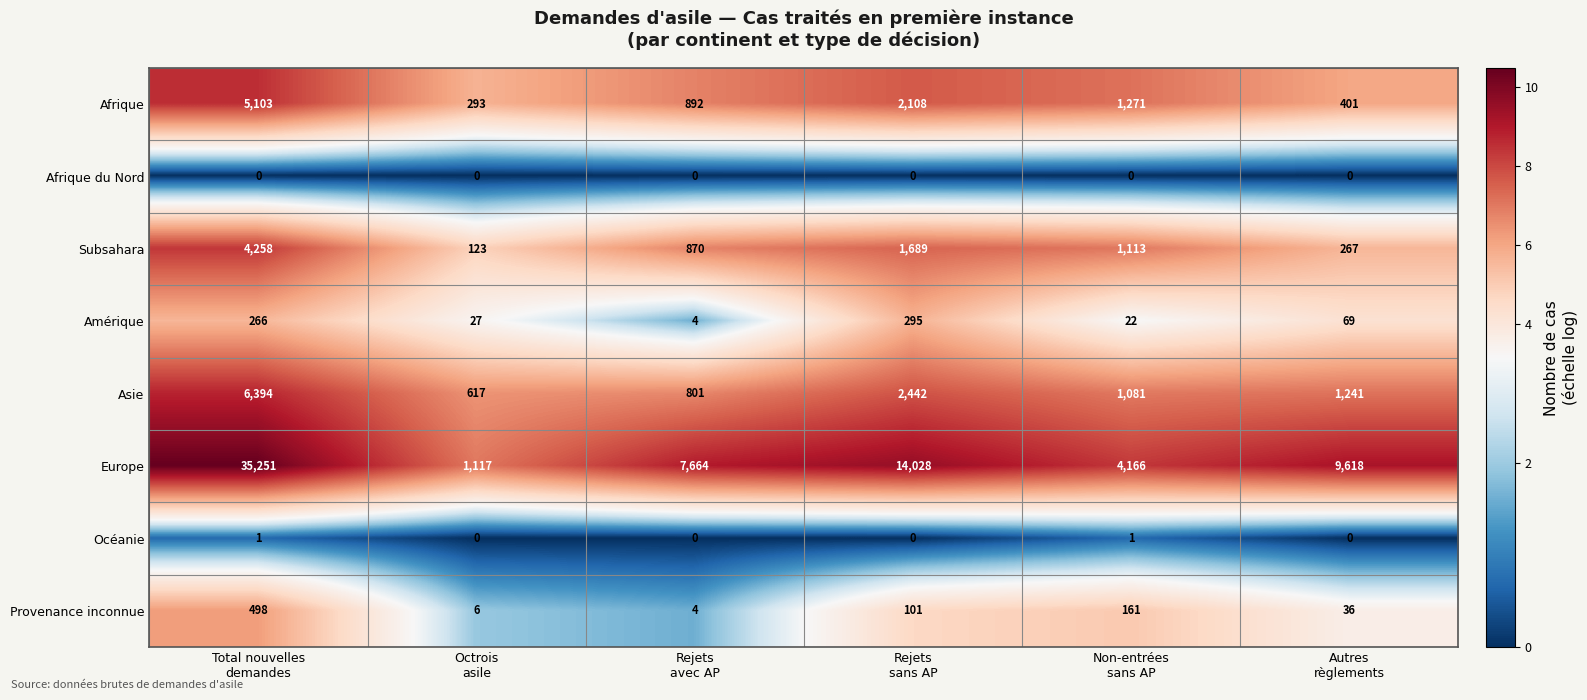

What is the difference between the second highest and minimum values in the Subsahara series?

1566